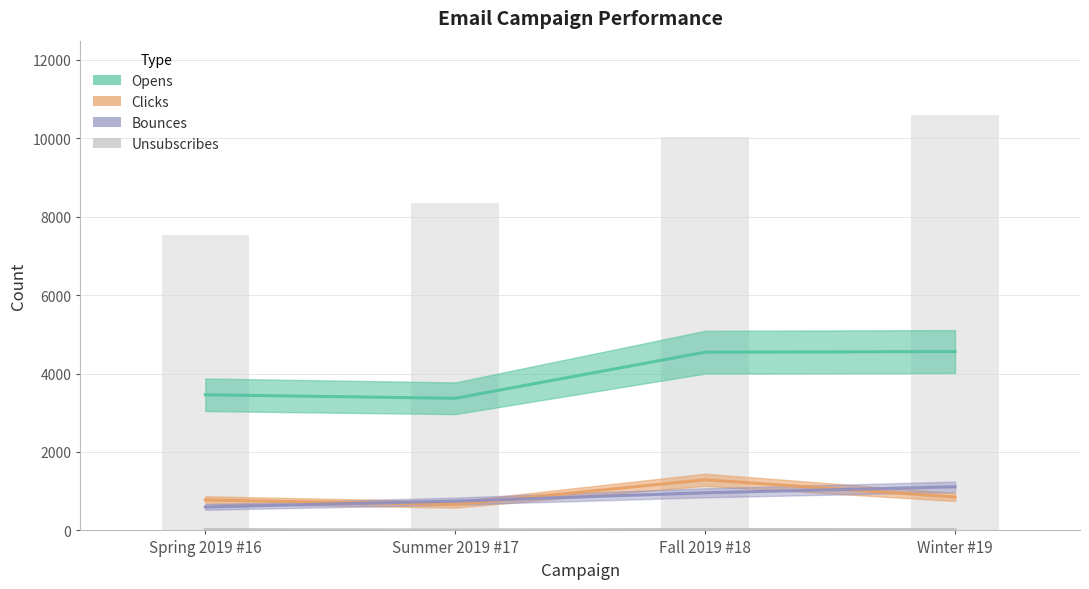

What are all the series names shown in the legend?

Opens, Clicks, Bounces, Unsubscribes